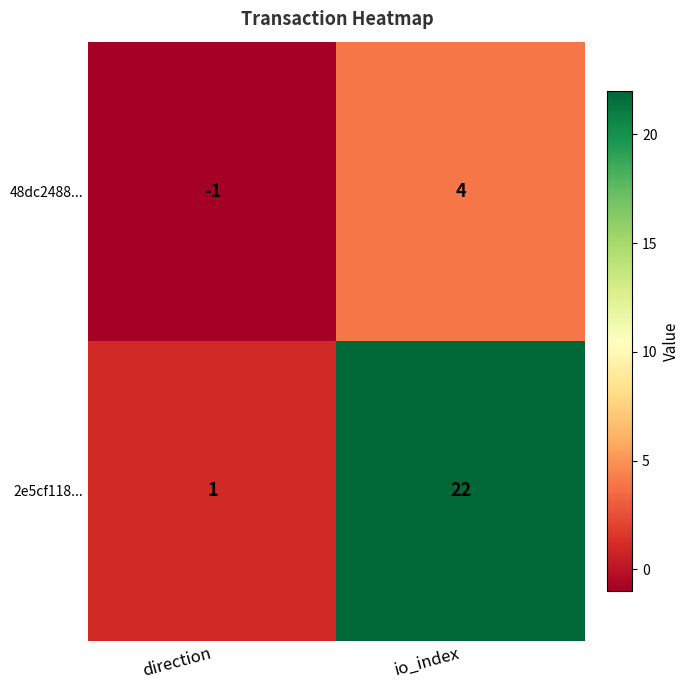

List the series in order of their overall mean, highest first.

2e5cf118..., 48dc2488...